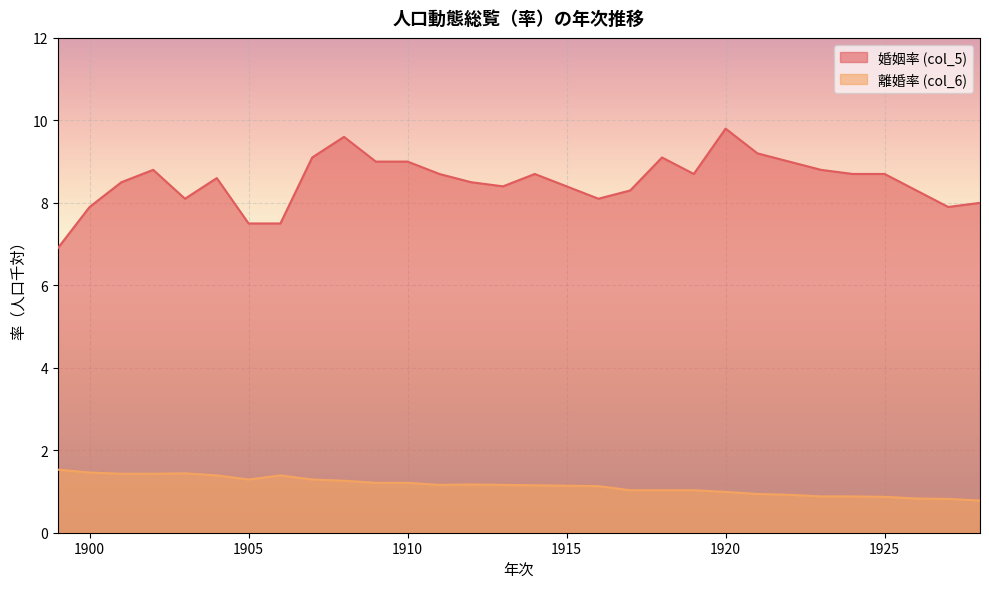

Where does the 離婚率 (col_6) series first go above 1?

1899